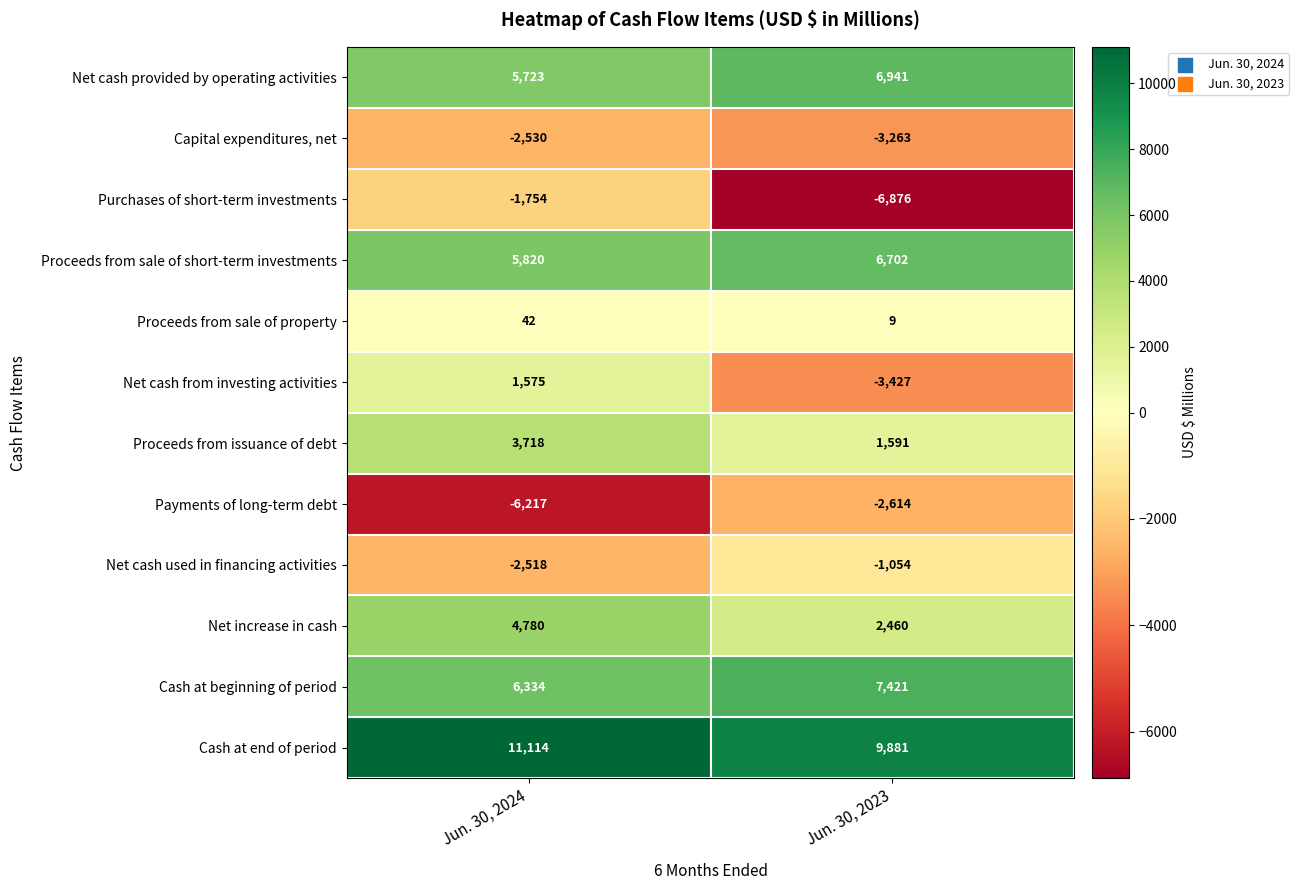

List the series in order of their peak value, lowest first.

Payments of long-term debt, Capital expenditures, net, Purchases of short-term investments, Net cash used in financing activities, Proceeds from sale of property, Net cash from investing activities, Proceeds from issuance of debt, Net increase in cash, Proceeds from sale of short-term investments, Net cash provided by operating activities, Cash at beginning of period, Cash at end of period